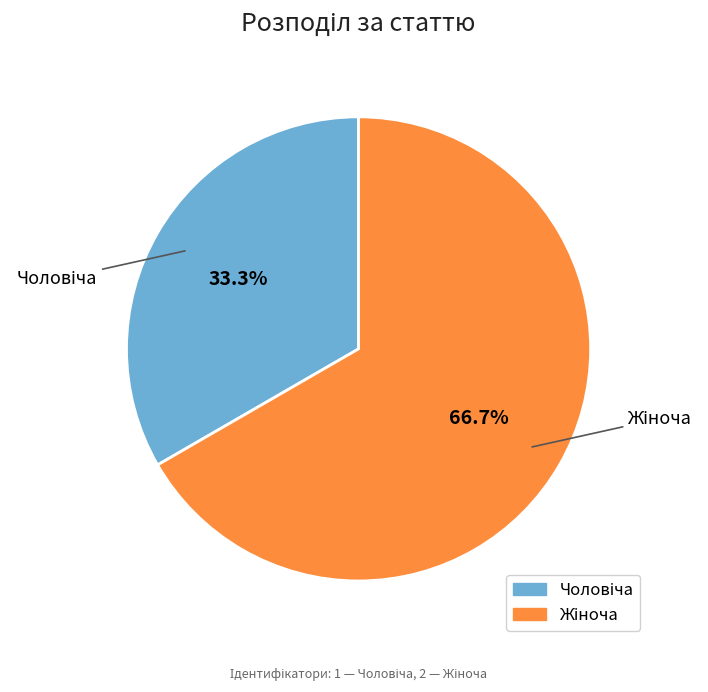

Is there a majority slice in this chart?

Yes